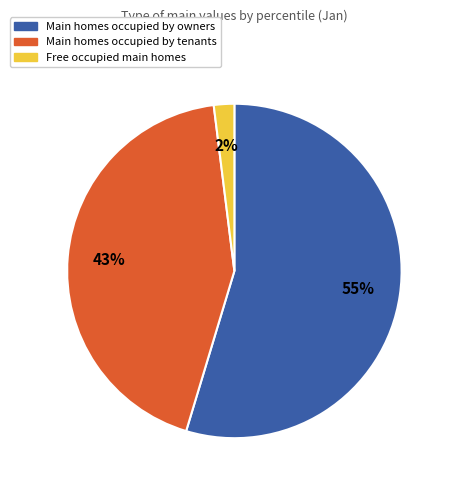

Is there a majority slice in this chart?

Yes